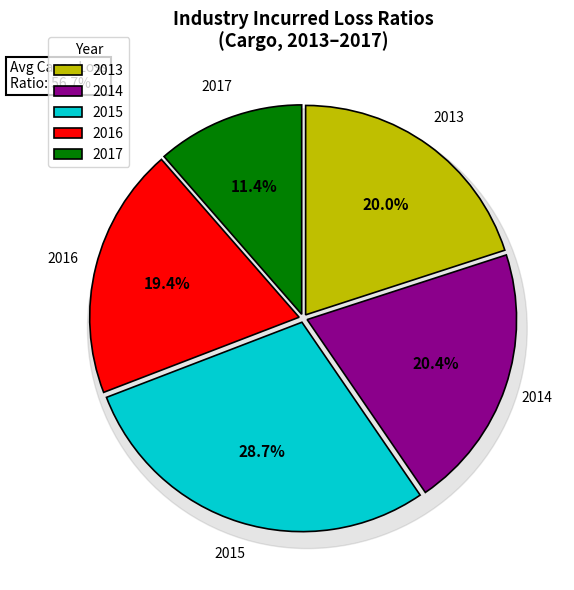

To the nearest percent, what is the average slice percentage?

20%